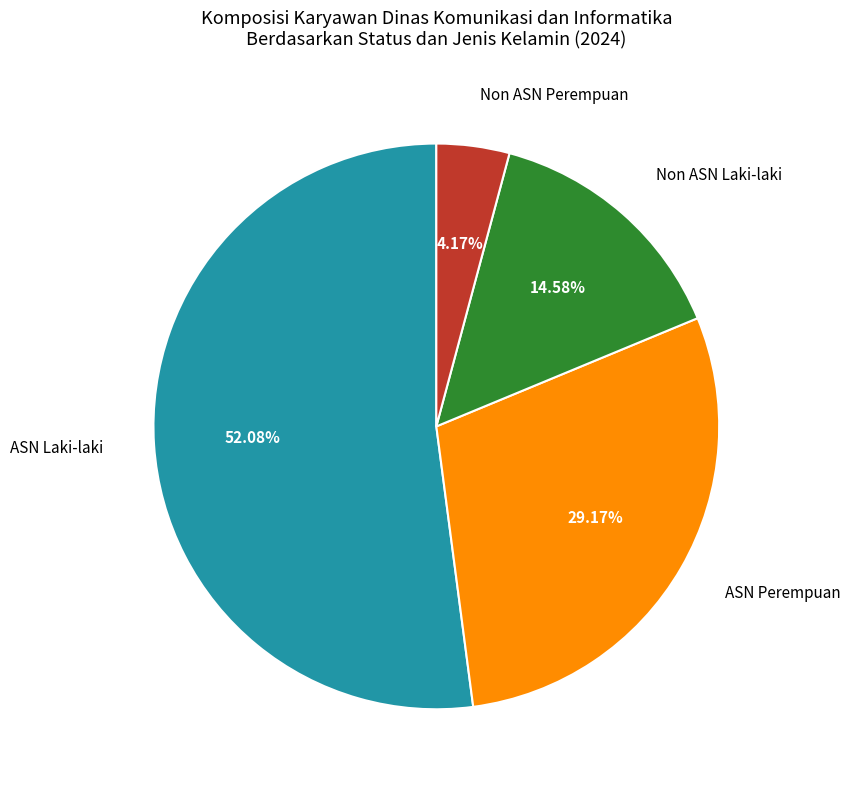

What is the smallest slice in the pie chart?

Non ASN Perempuan